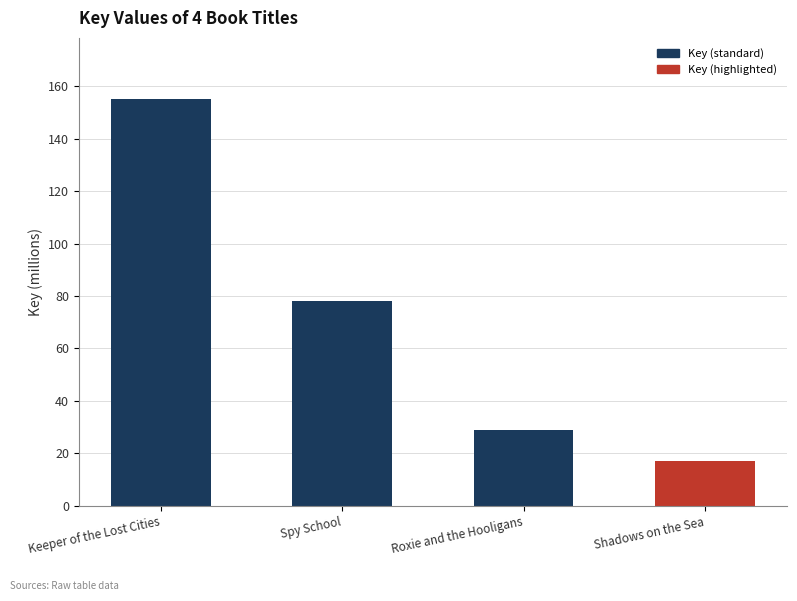

Which category has the lowest value across all series?

Shadows on the Sea